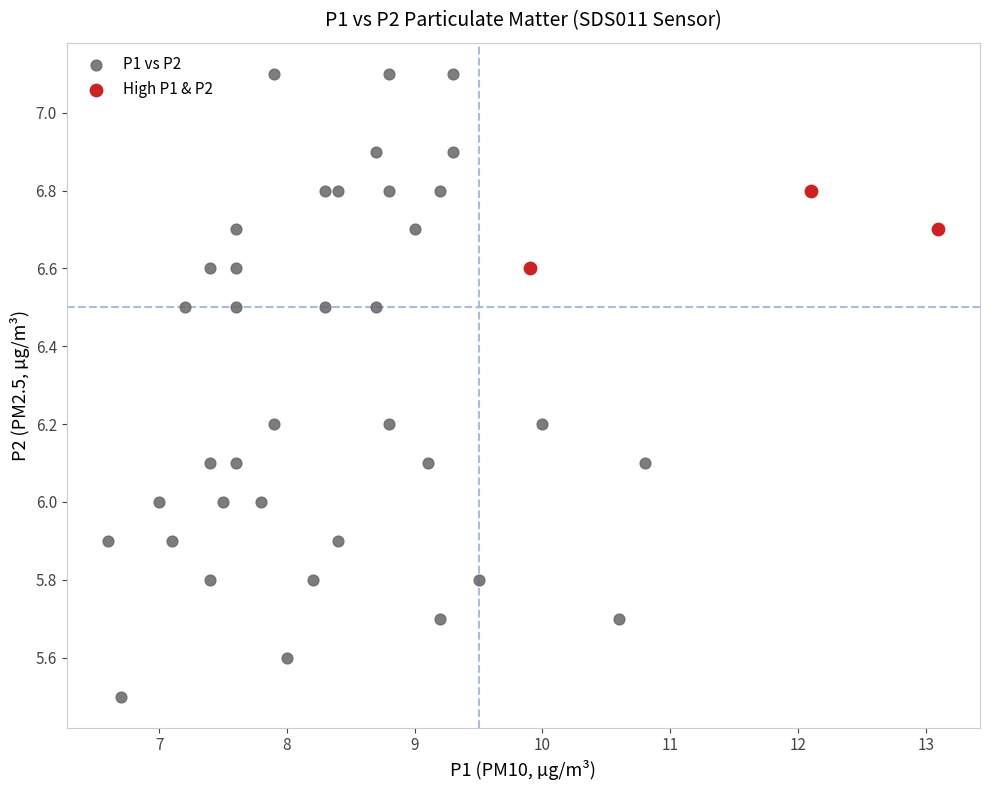

Which series reaches the minimum Y coordinate?

P1 vs P2